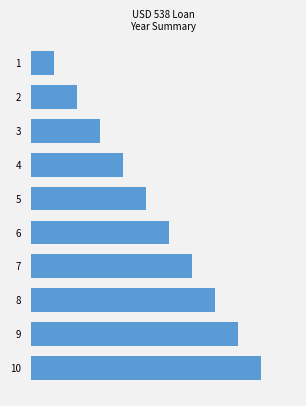

The value at 5 is 9. True or false?

False